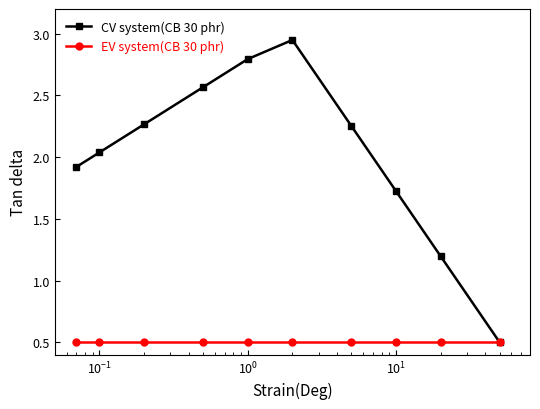

What is the lowest value of the EV system(CB 30 phr) series?

0.5